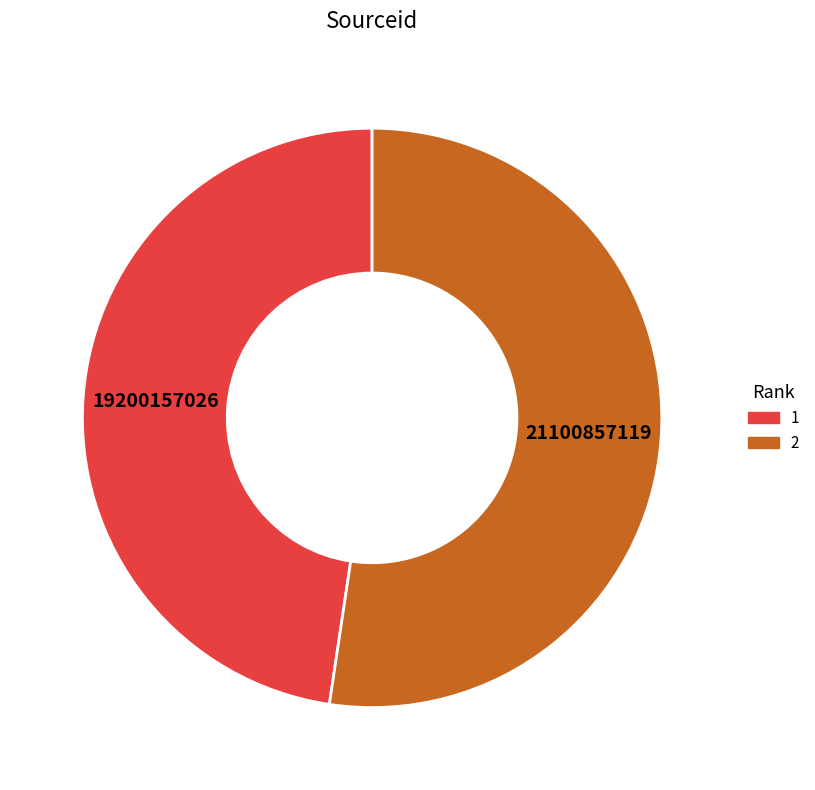

Do 1 and 2 together represent more than half of the pie?

Yes